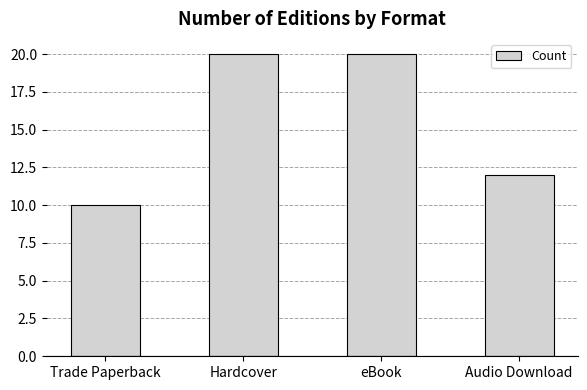

What is the label of the 4th bar from the left?

Audio Download